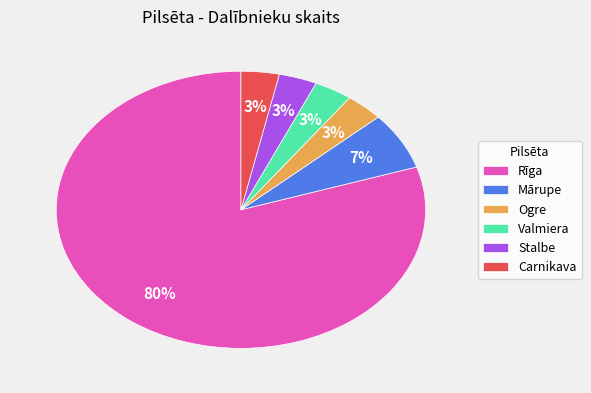

To the nearest percent, what is the average slice percentage?

17%